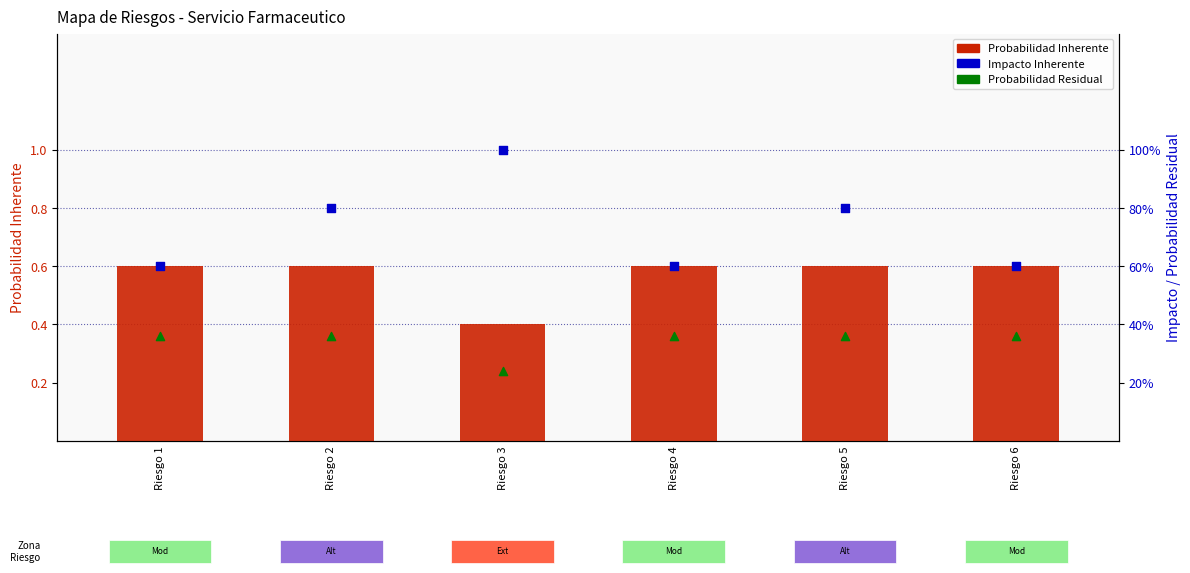

What is the total value across all series at Riesgo 2?

1.8